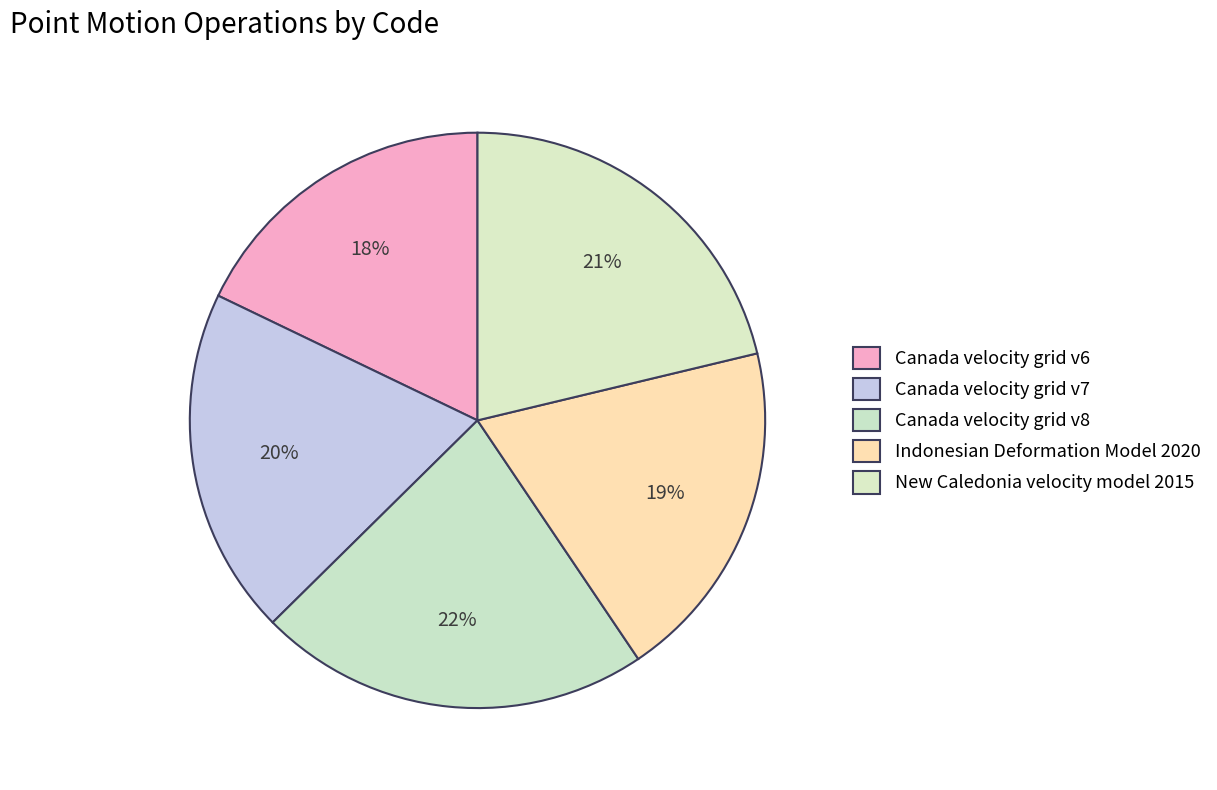

Which category has the biggest portion of the pie?

Canada velocity grid v8